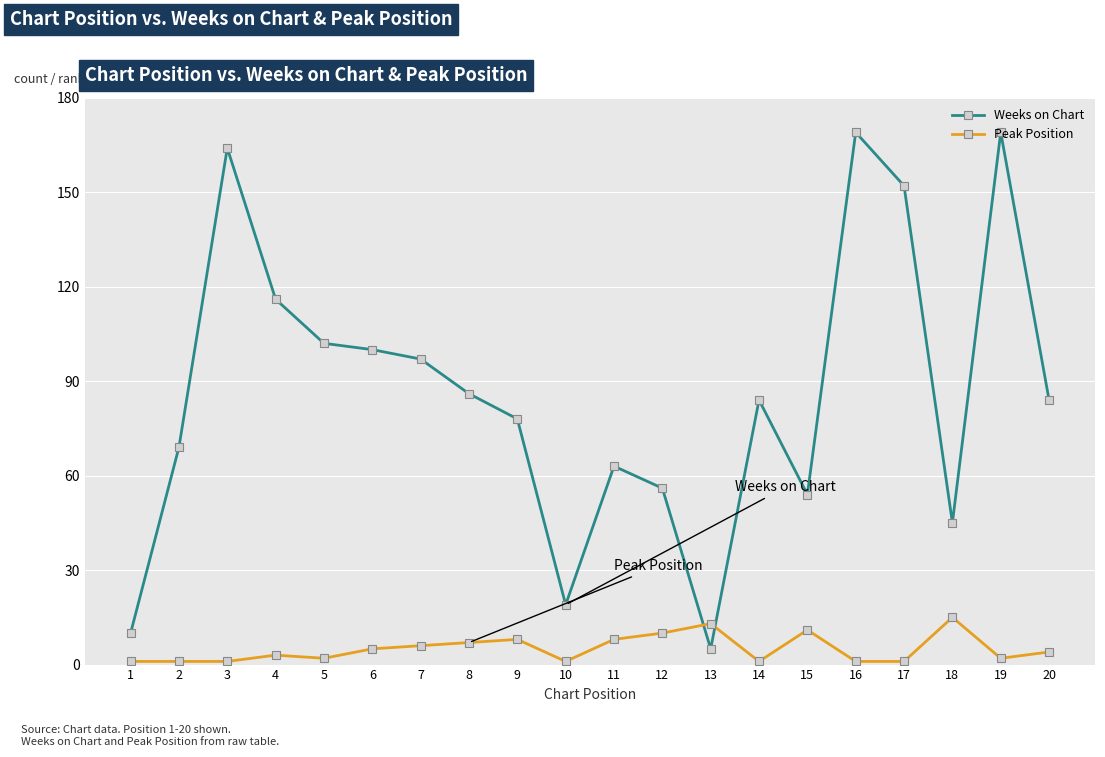

At which label does Weeks on Chart reach its minimum?

13